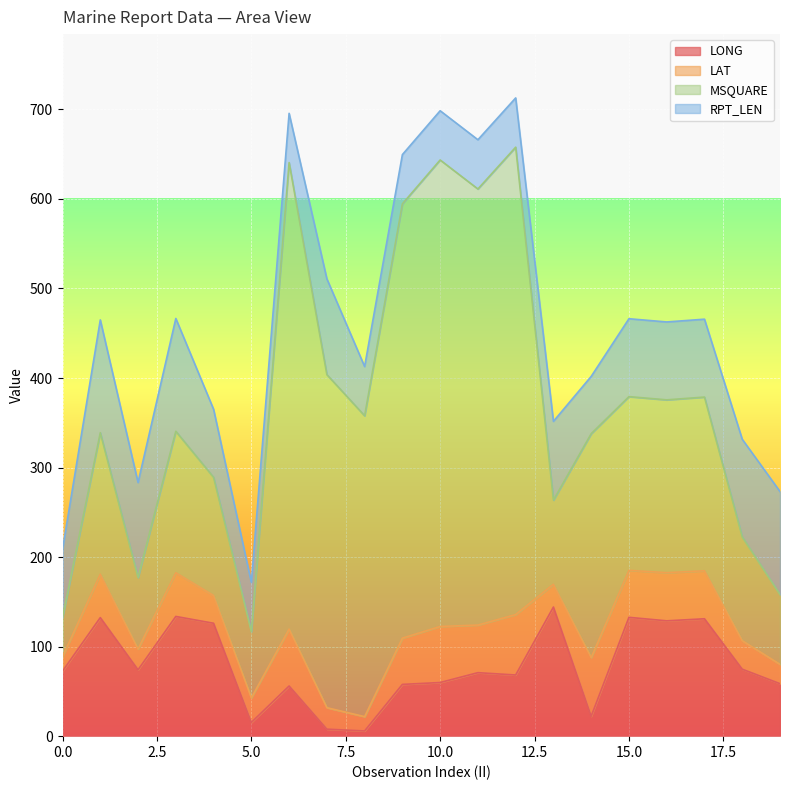

What is the difference between the RPT_LEN values at 17 and 7?

20.0